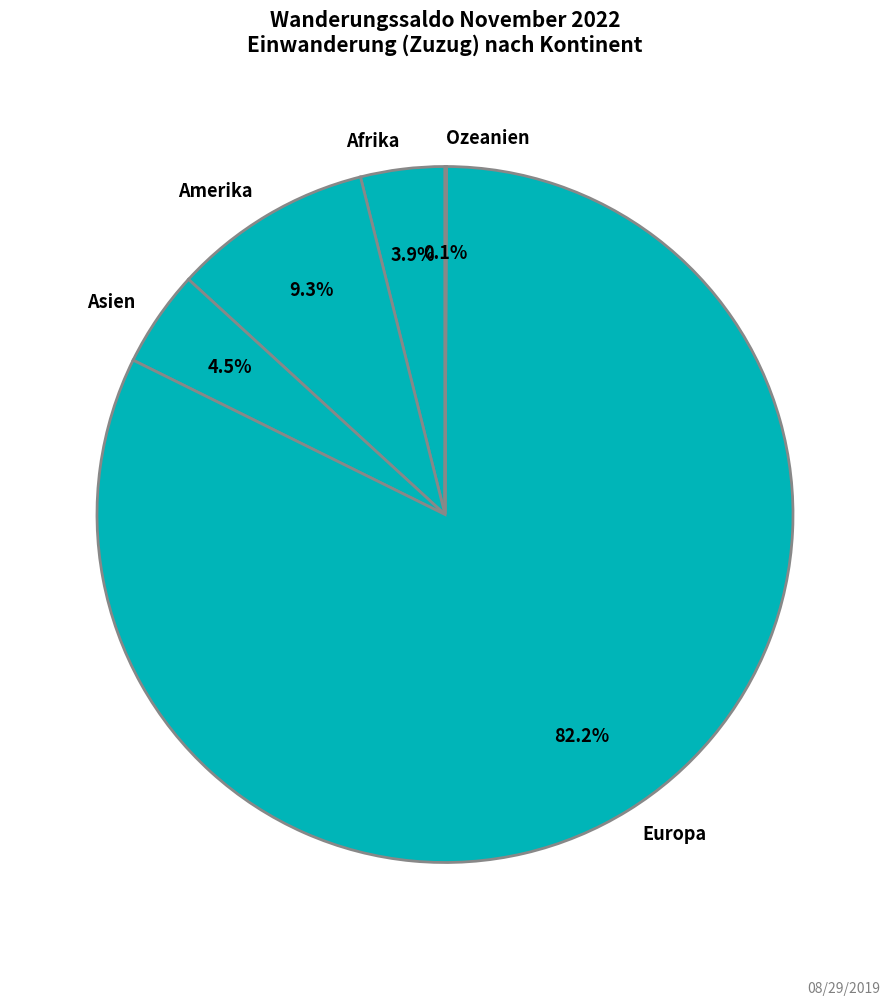

Approximately how many times larger is the value at Afrika compared to Amerika?

0.4